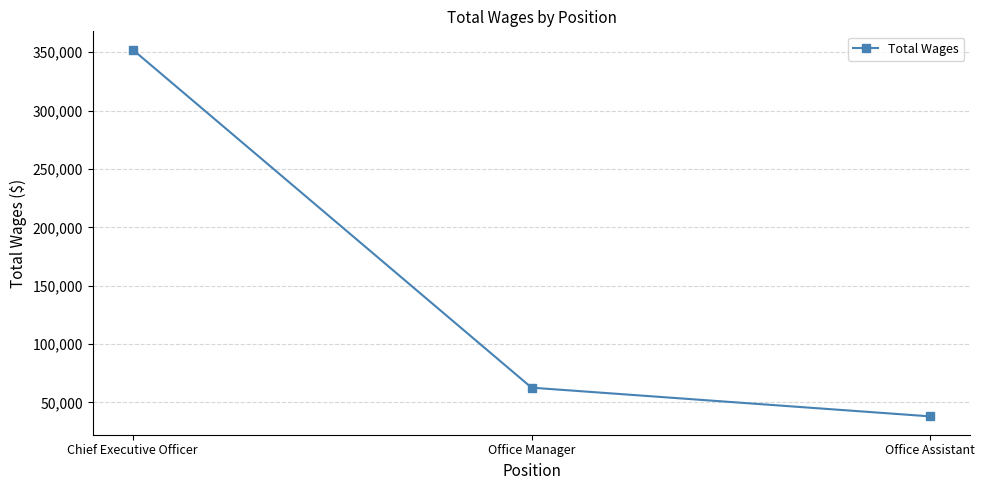

The chart shows a value of 352212 at Chief Executive Officer. True or false?

True